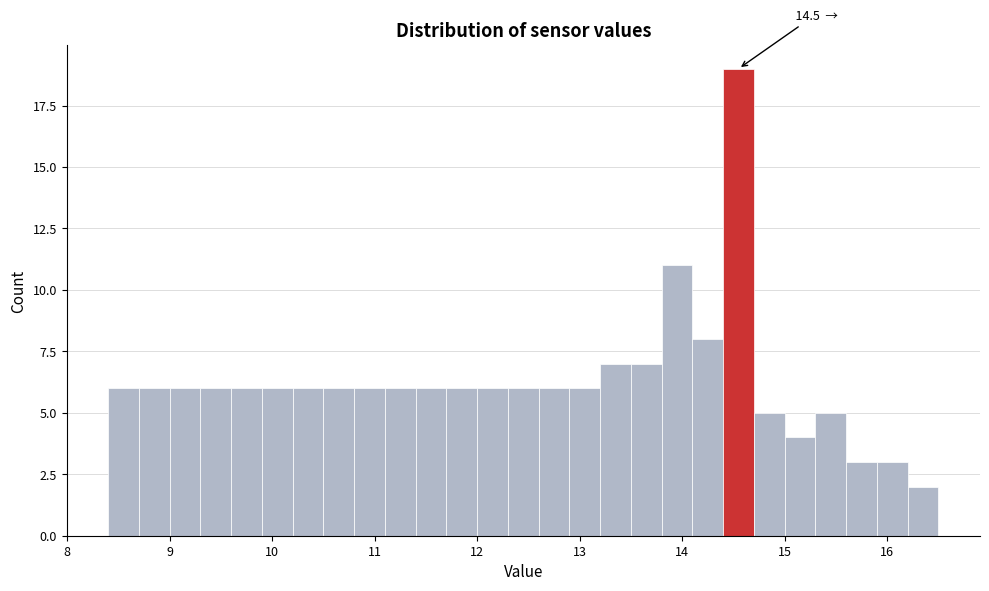

Read against the x-axis, roughly where is the centre of the tallest bar?

14.6